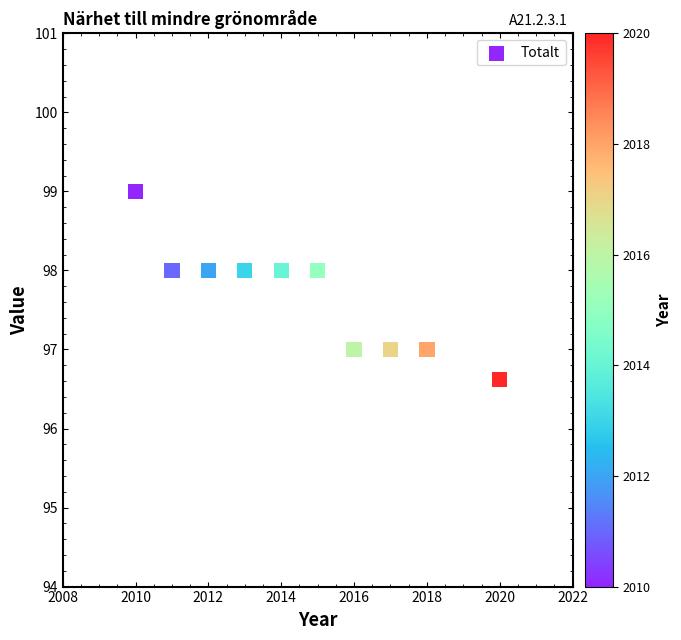

What is the average X value?

2014.6